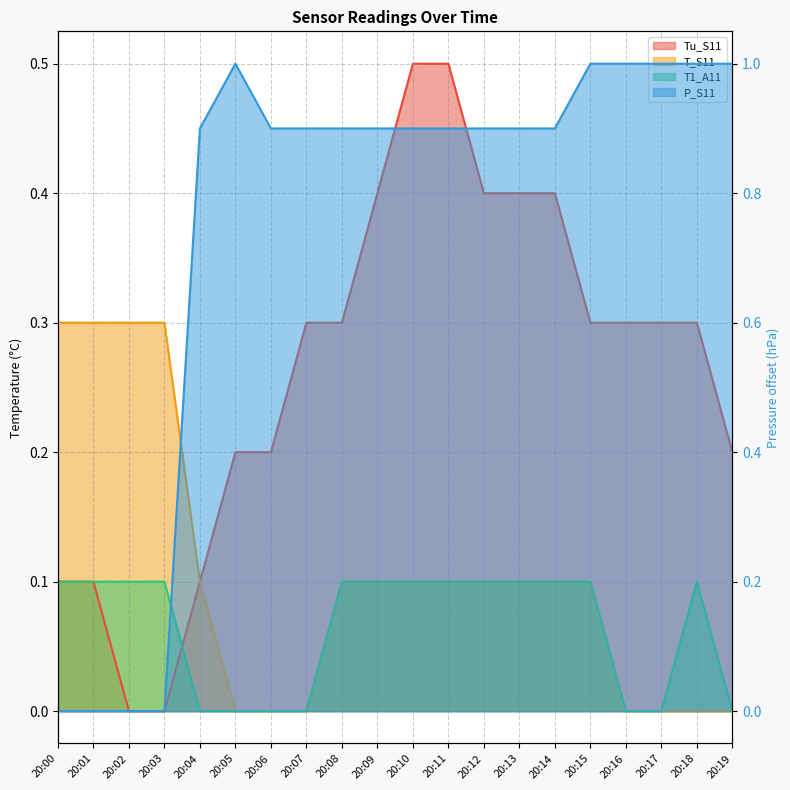

Which series has the largest total across all categories?

P_S11